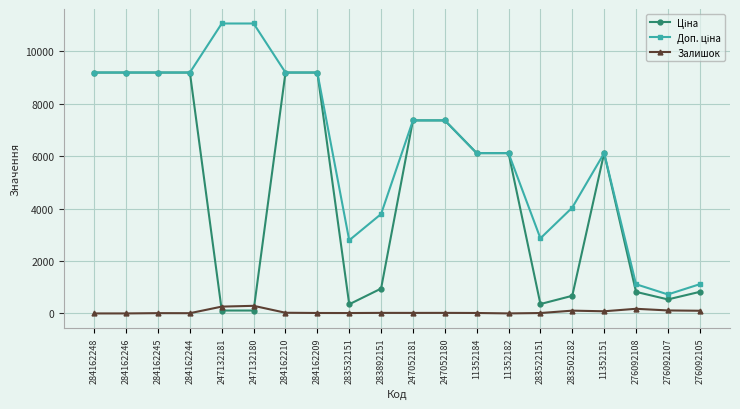

At how many categories does at least one series exceed 5300?

13